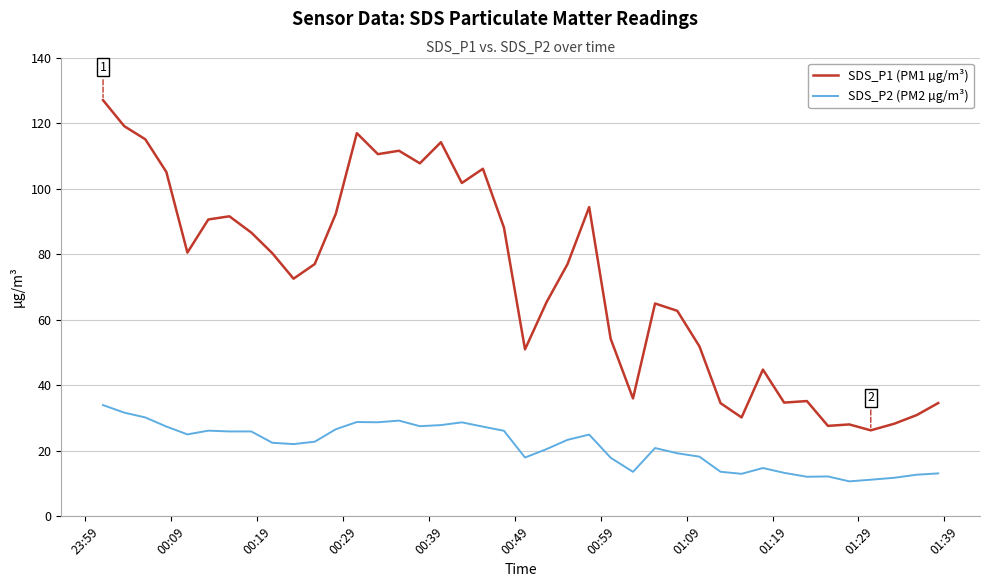

Which series has the widest spread of values?

SDS_P1 (PM1 µg/m³)